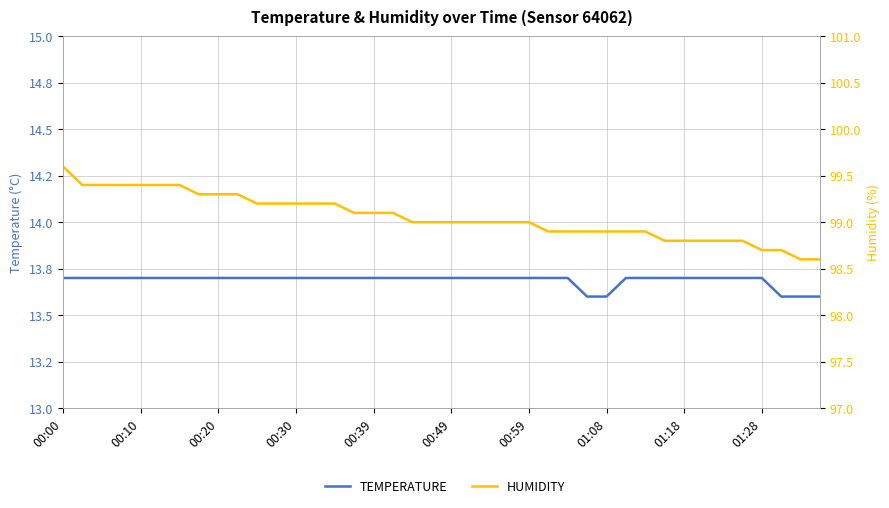

How many data points in humidity are less than 99?

15